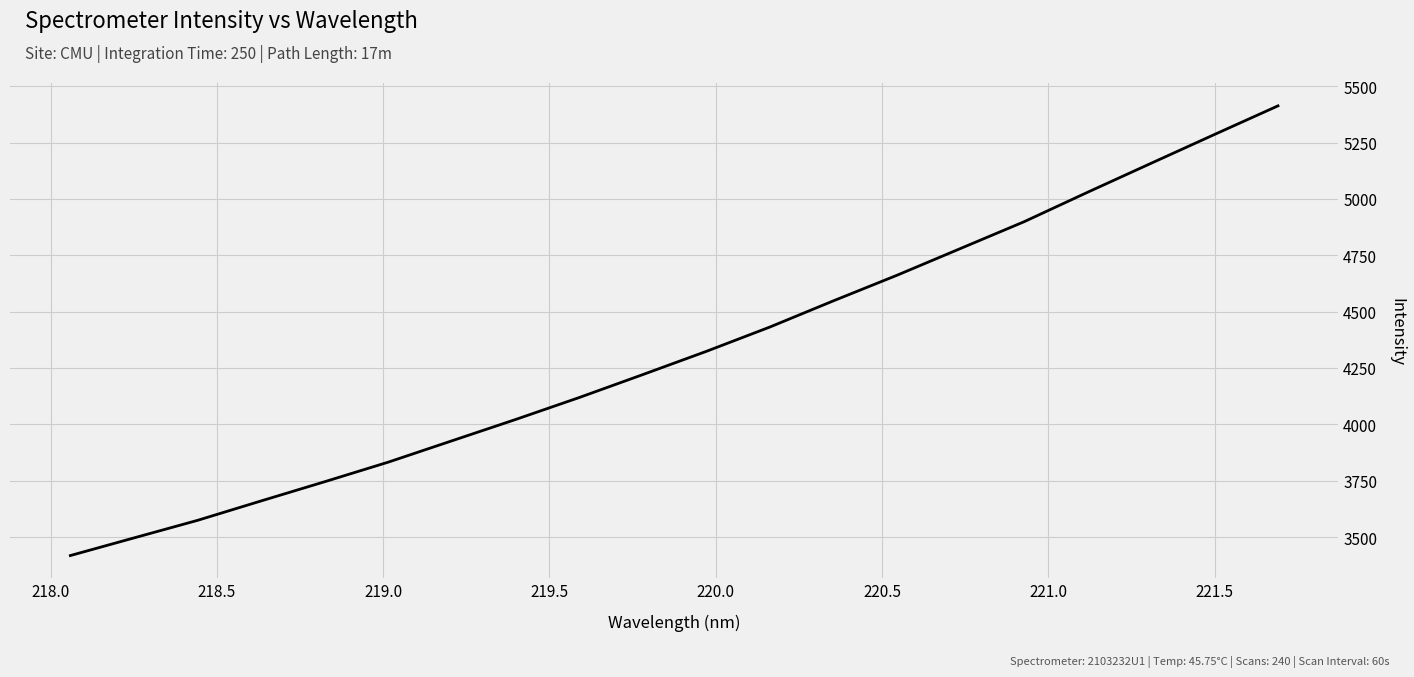

What is the minimum value shown in the chart?

3417.8